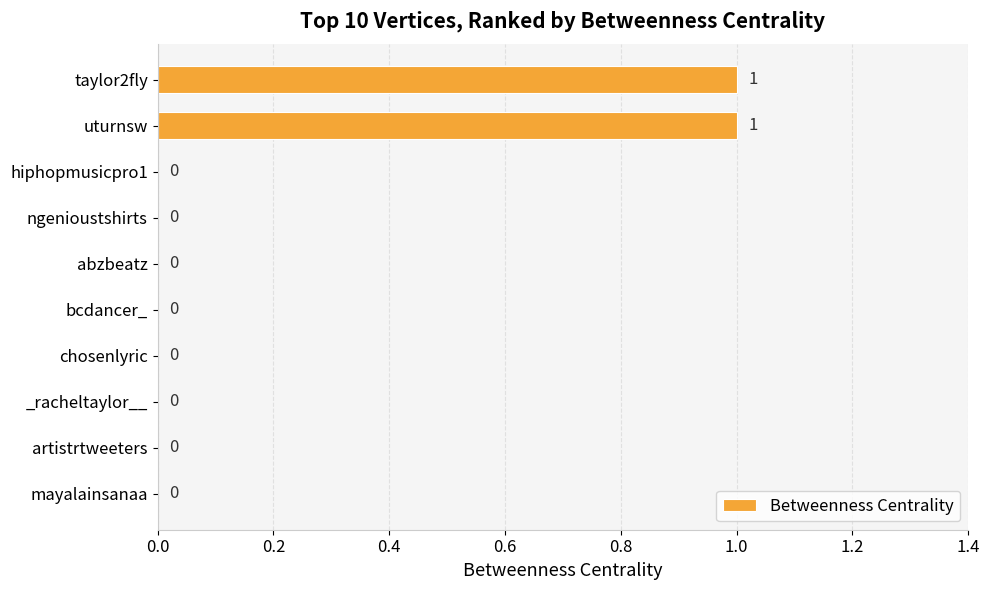

Are the bars horizontal?

Yes